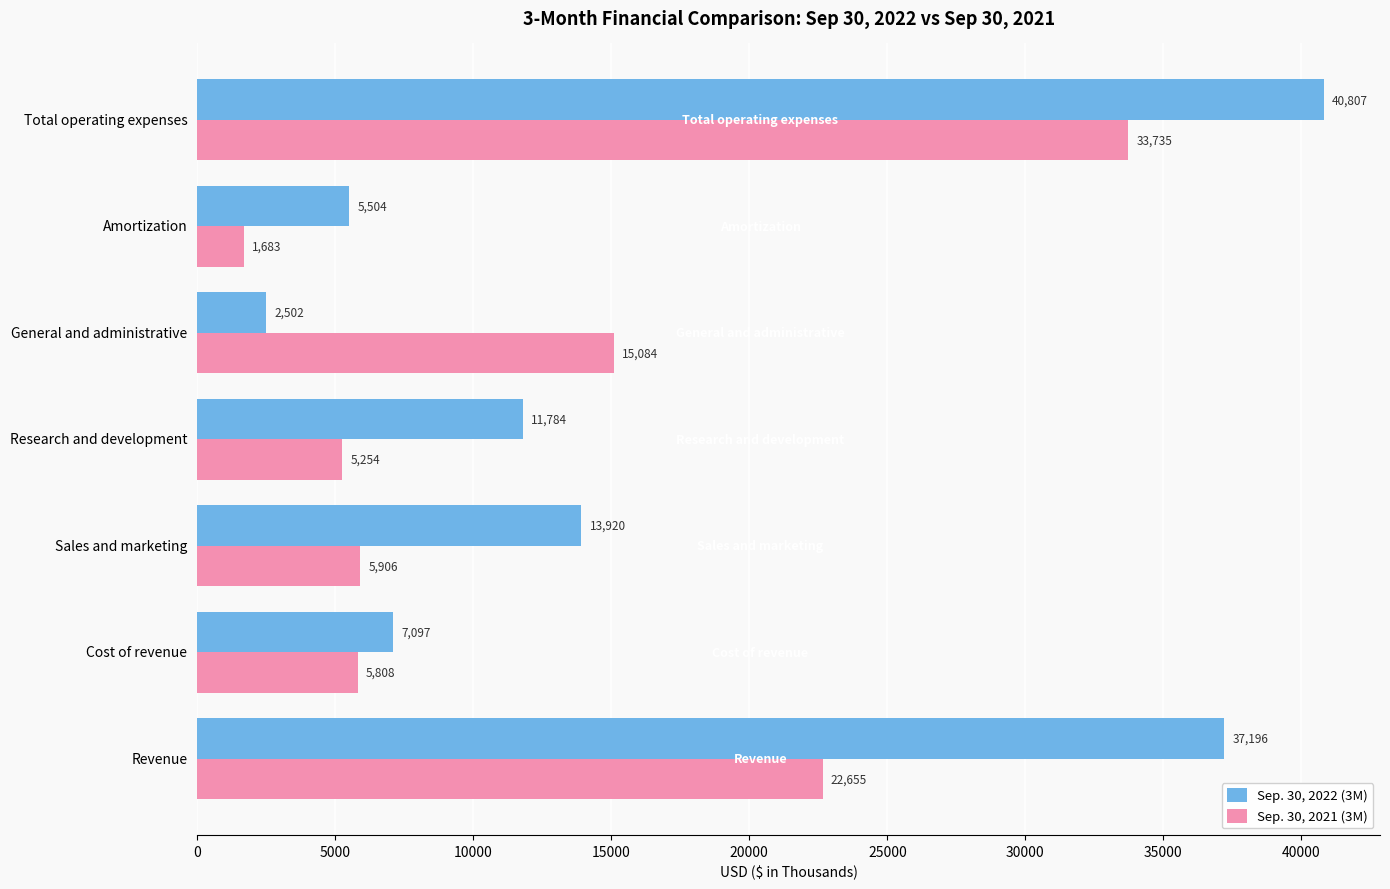

List the labels in order of Sep. 30, 2021 (3M) value, largest first.

Total operating expenses, Revenue, General and administrative, Sales and marketing, Cost of revenue, Research and development, Amortization